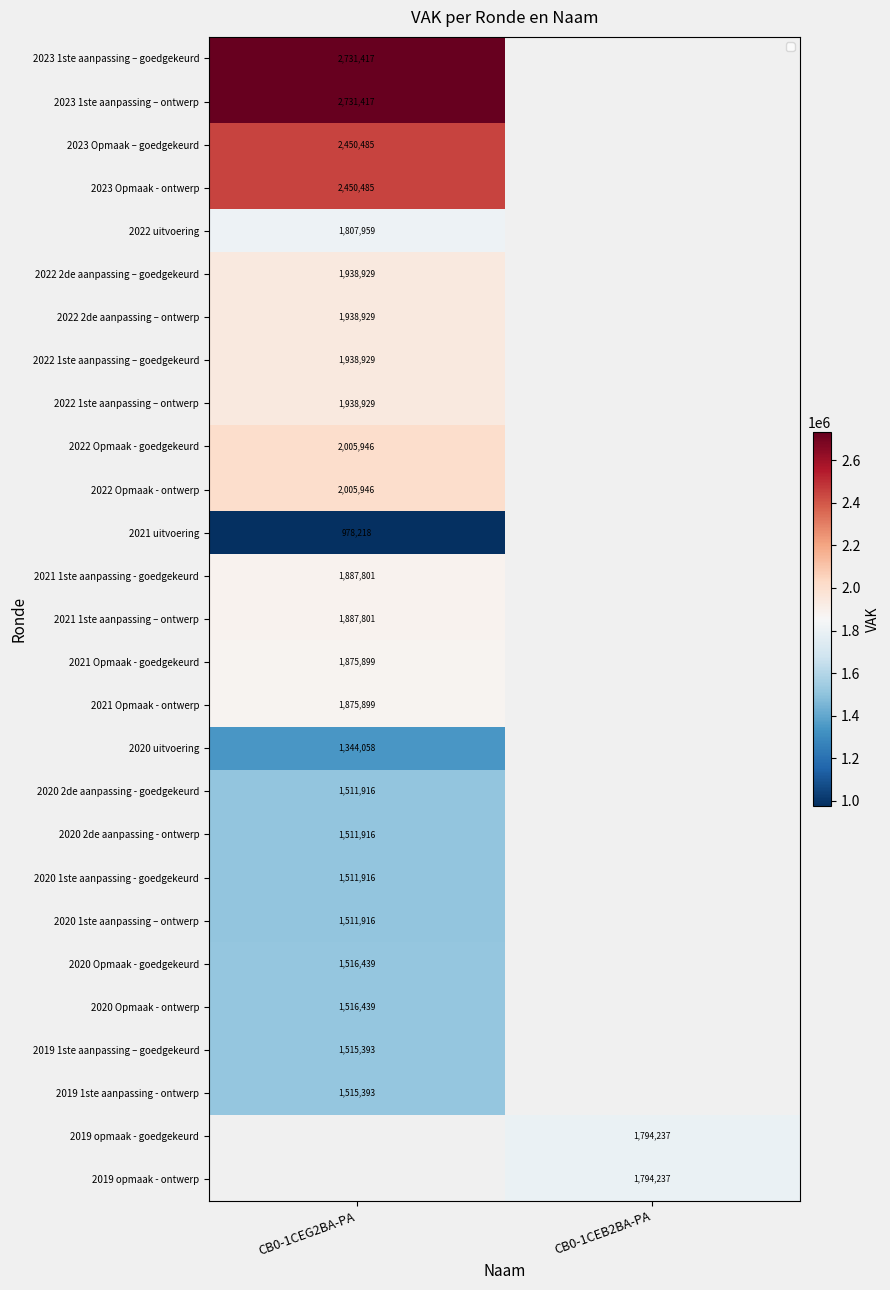

True or false: 2022 2de aanpassing – ontwerp has a value of 1938929 at CB0-1CEG2BA-PA.

True